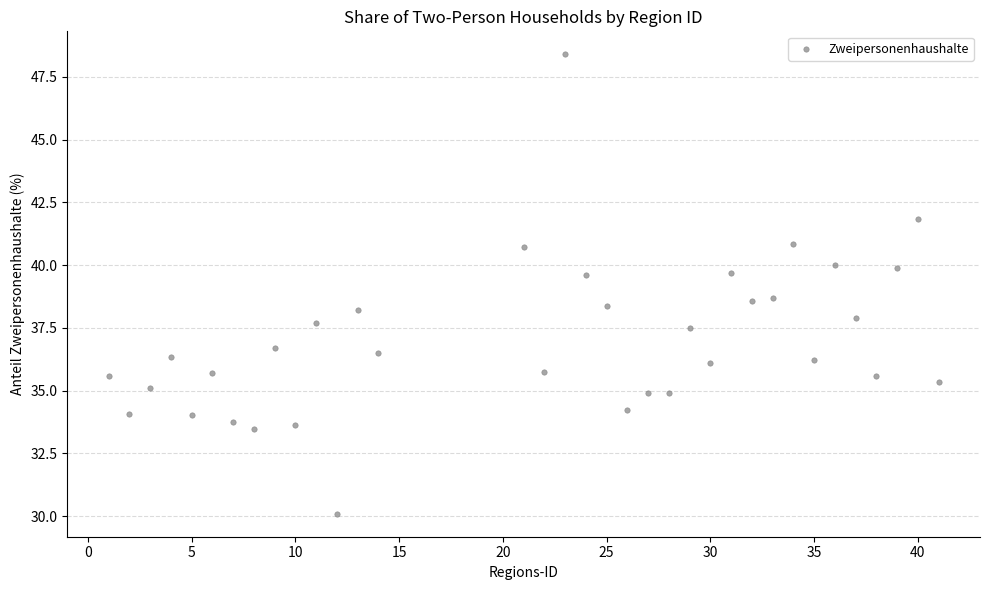

What is the range of Y values (max minus min)?

18.3